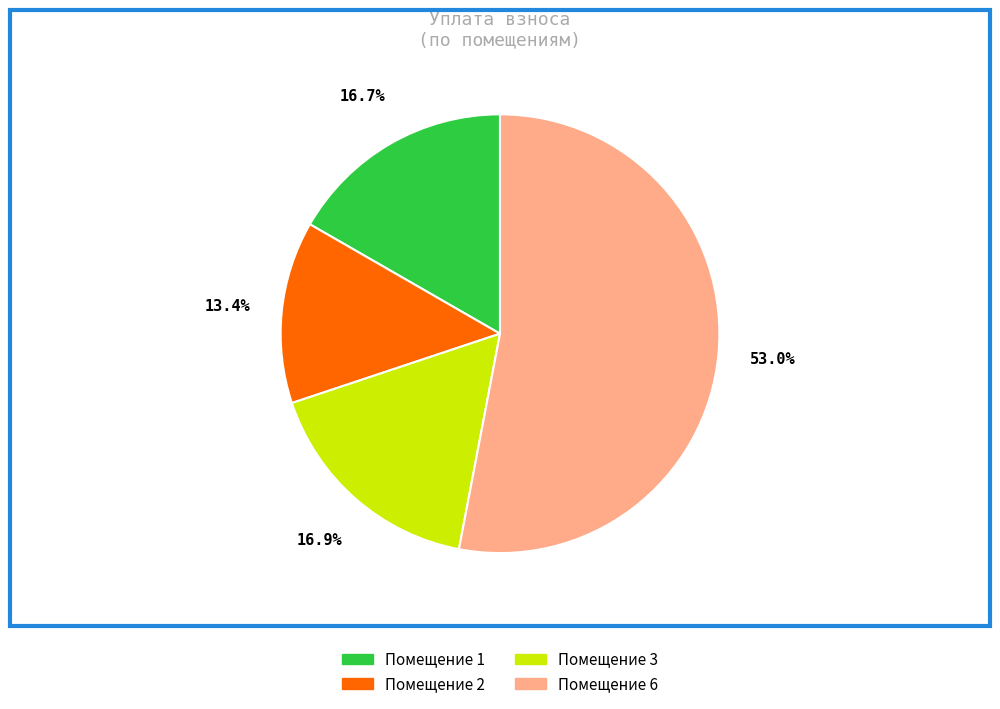

Is there any slice that represents more than half of the pie?

Yes